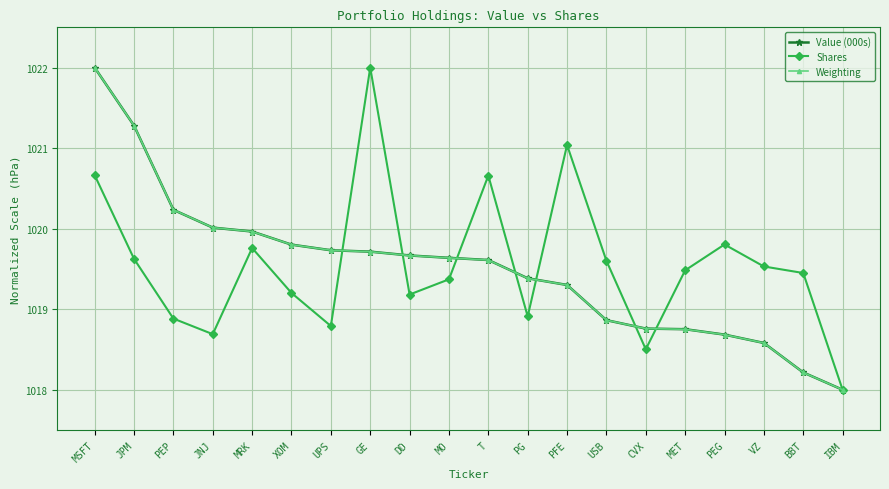

What is the label of the 4th point from the left?

JNJ